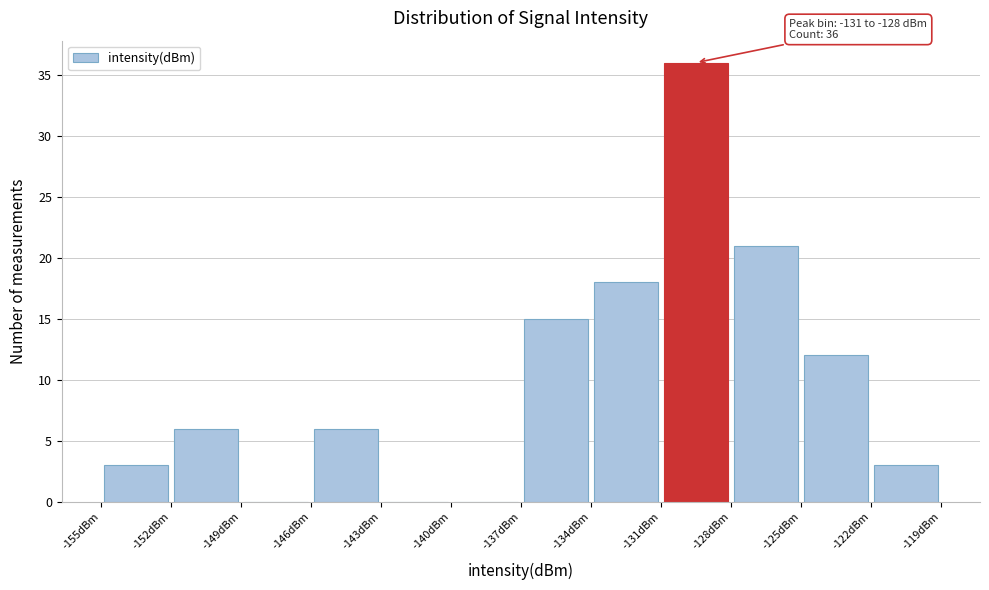

Over which range of the x-axis is the bar tallest?

-131 to -128